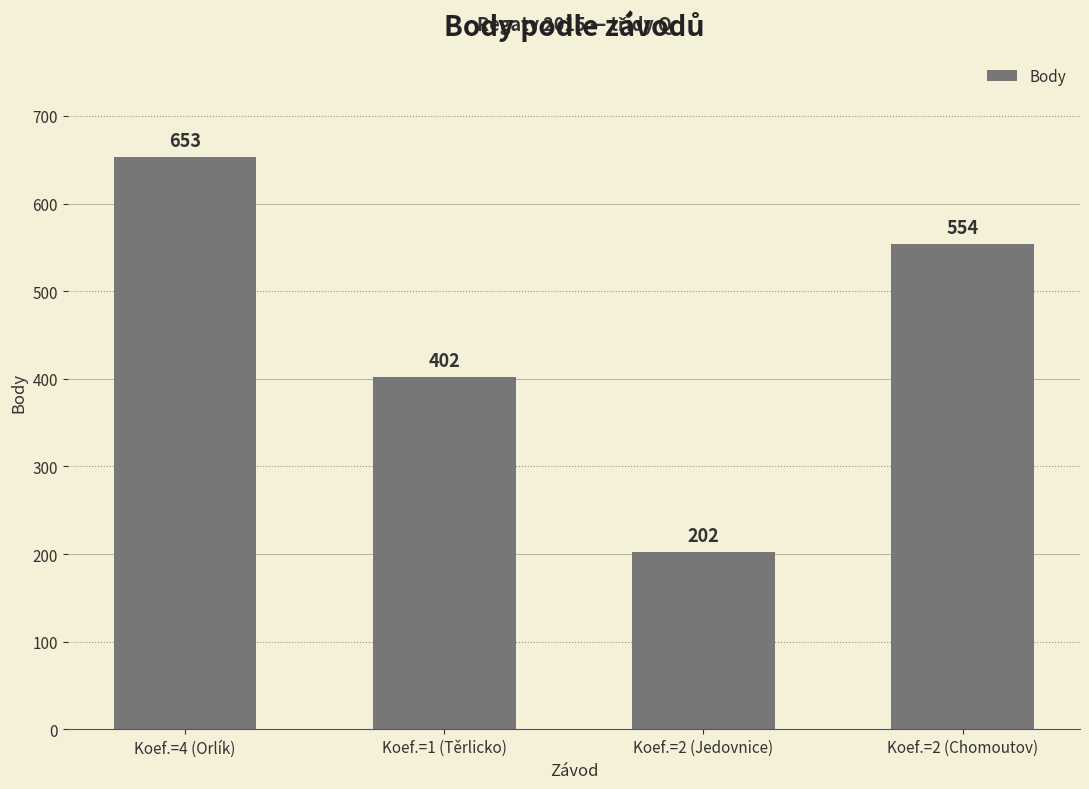

At which label does the data first exceed 554?

Koef.=4 (Orlík)